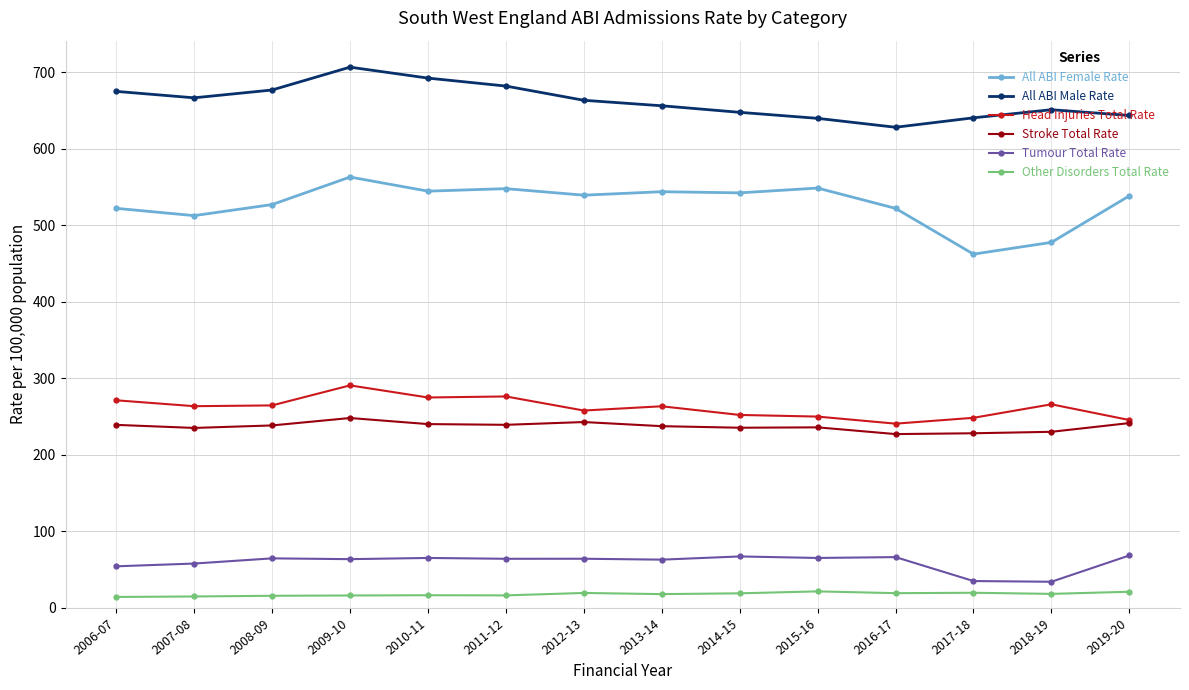

What position from the left is 2010-11?

5